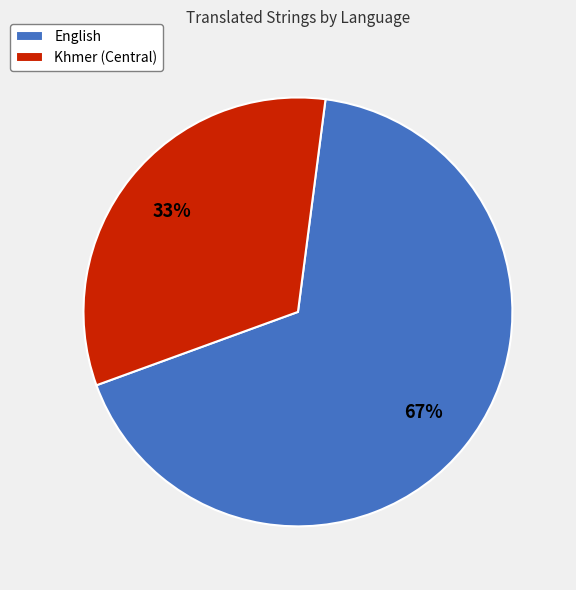

Count the number of slices in the pie.

2